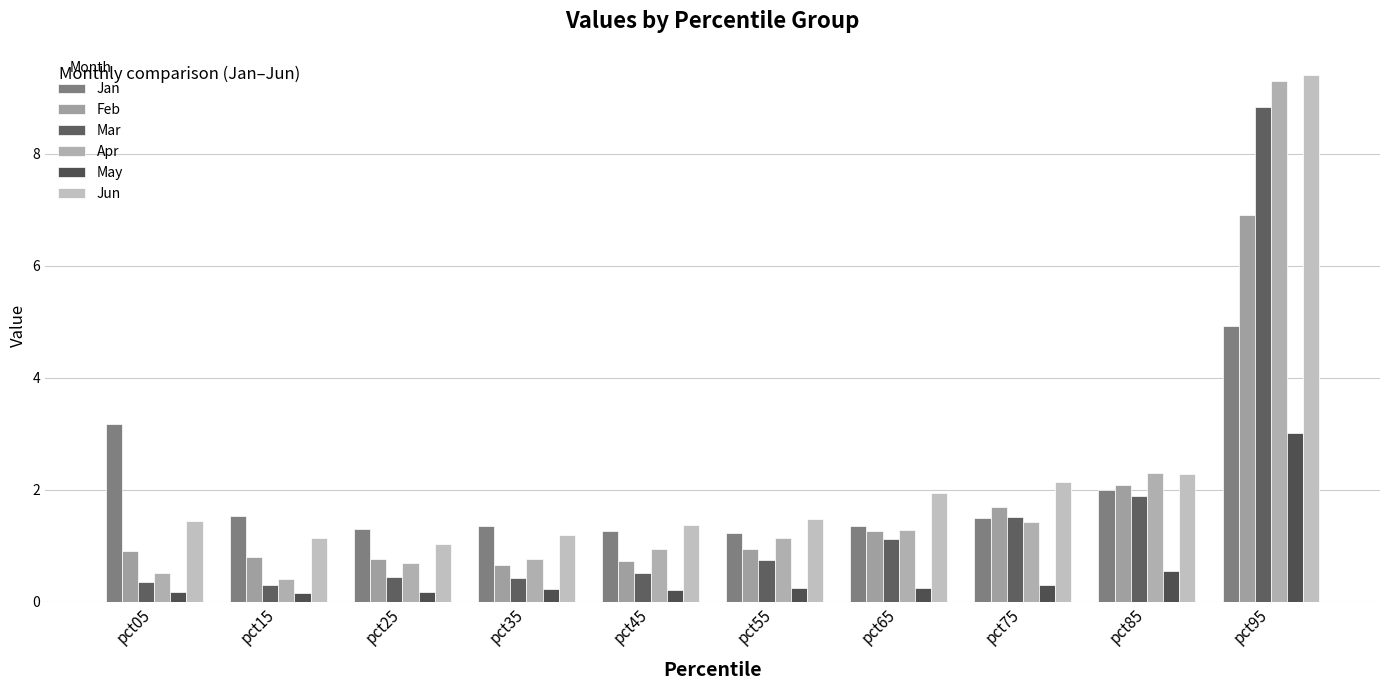

What is the highest value of the Mar series?

8.8